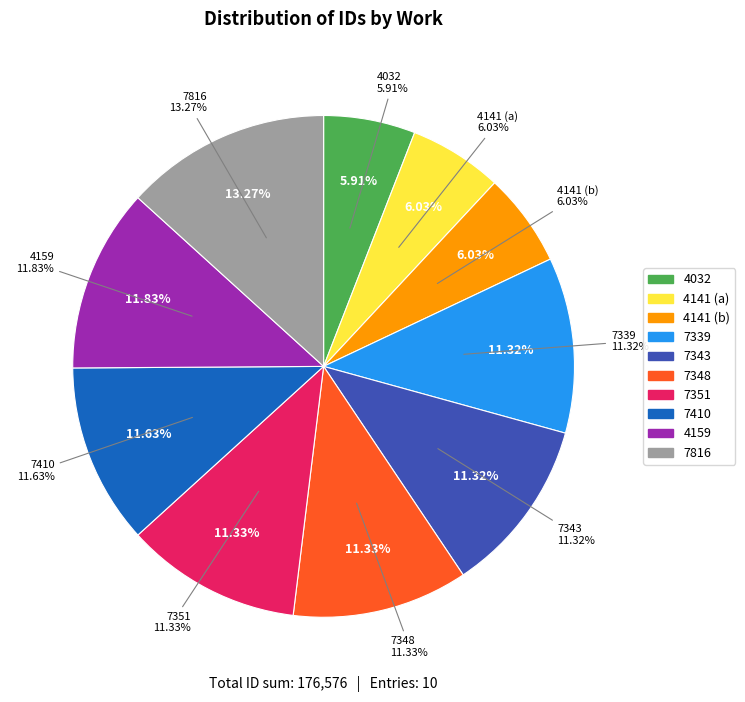

The 4032 slice represents 1% of the pie. True or false?

False